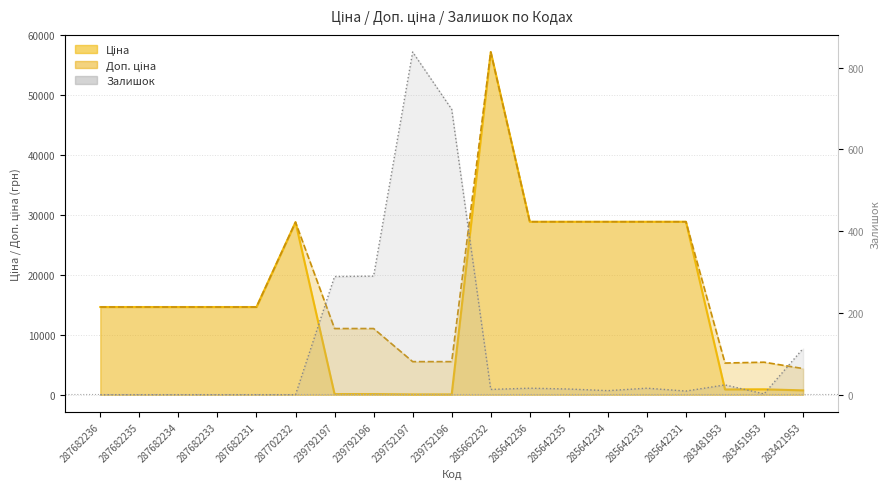

True or false: Ціна and Доп. ціна intersect in this chart.

False